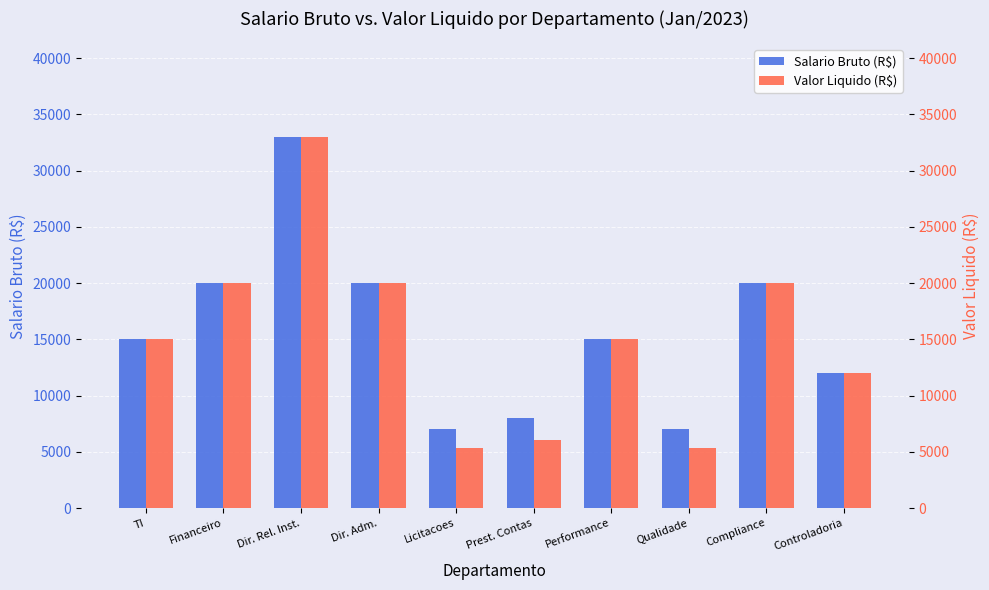

What is the highest value of the Salario Bruto (R$) series?

33000.0